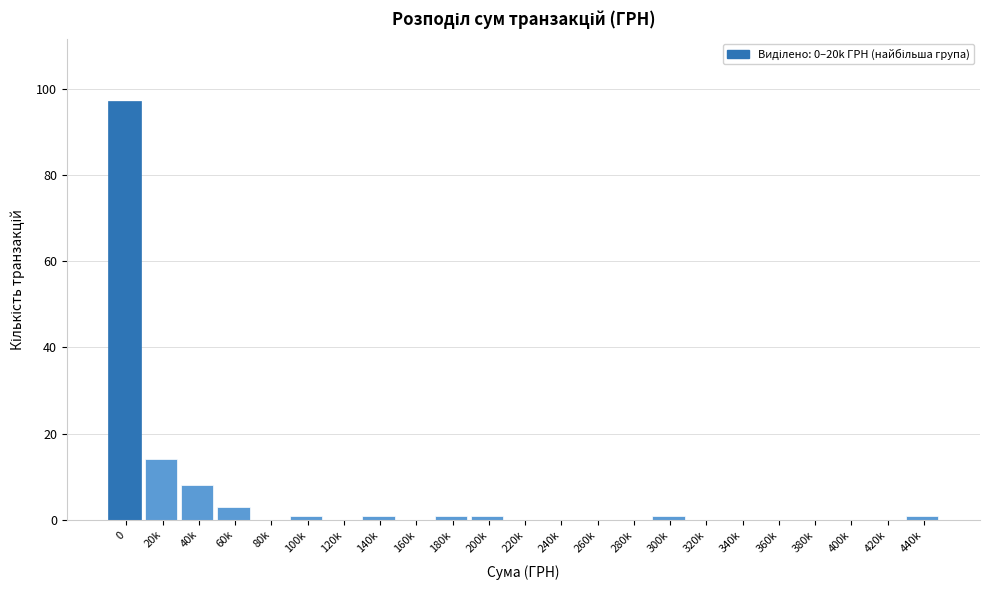

Reading left to right, extract all data points from this chart.

0=97	20k=14	40k=8	60k=3	80k=0	100k=1	120k=0	140k=1	160k=0	180k=1	200k=1	220k=0	240k=0	260k=0	280k=0	300k=1	320k=0	340k=0	360k=0	380k=0	400k=0	420k=0	440k=1